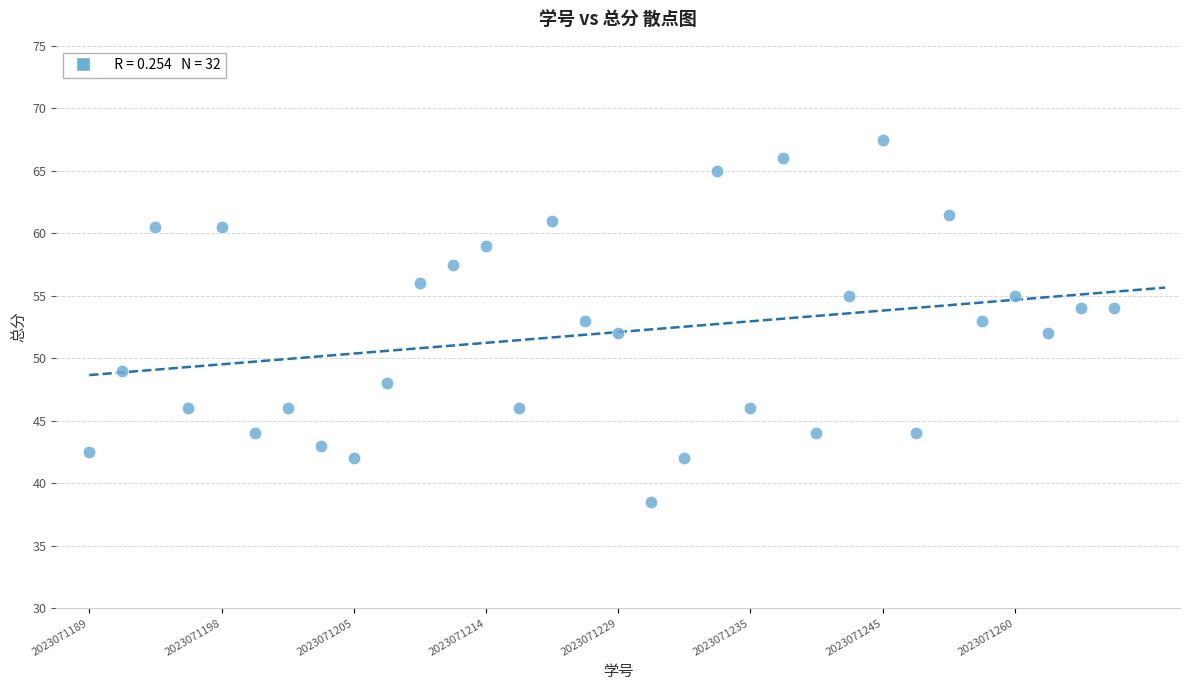

What is the range of Y values (max minus min)?

29.0